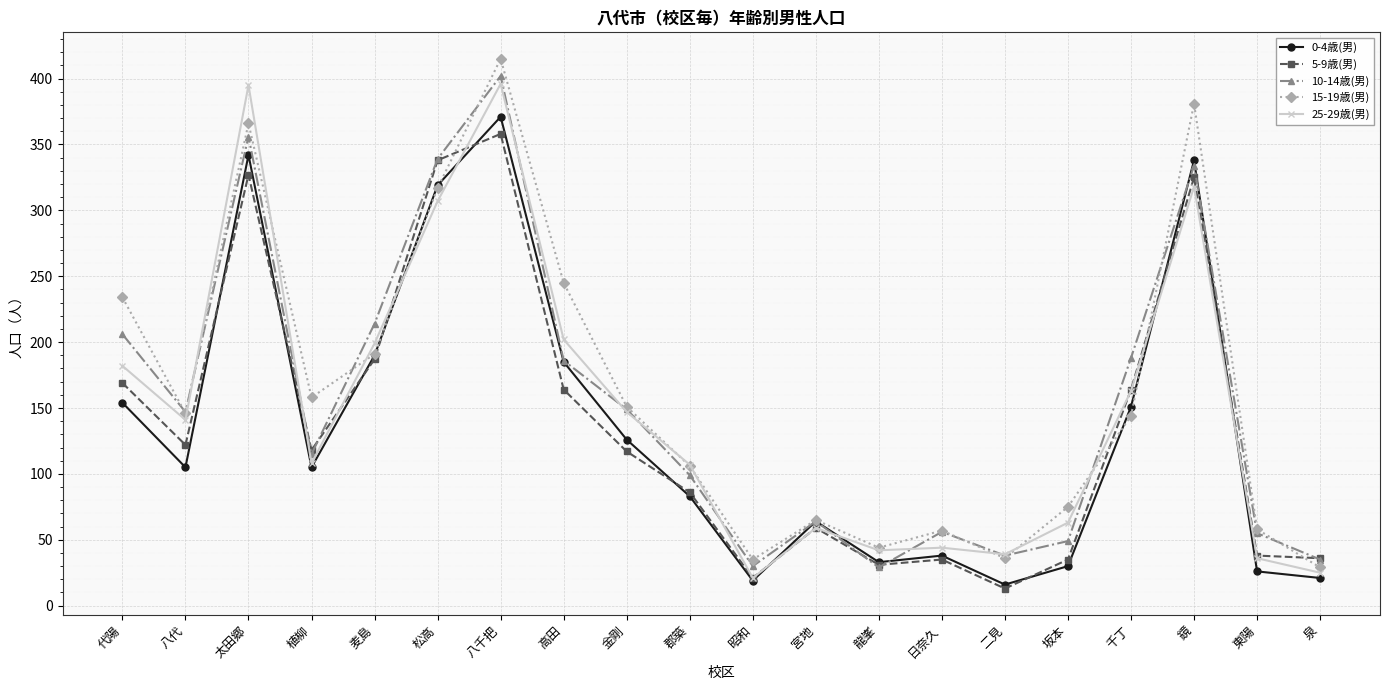

In 25-29歳(男), how many points are lower than both neighbors (excluding endpoints)?

5